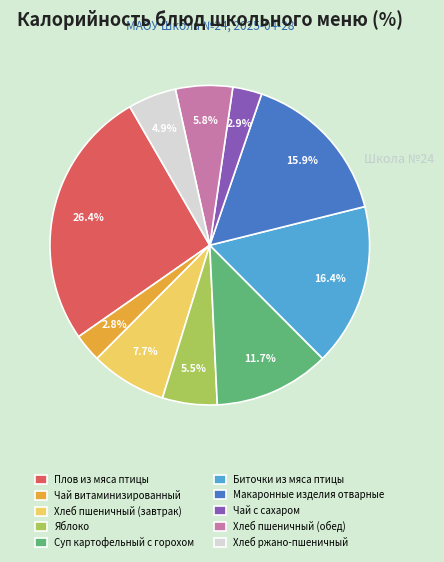

Which has a higher value, Яблоко or Макаронные изделия отварные?

Макаронные изделия отварные